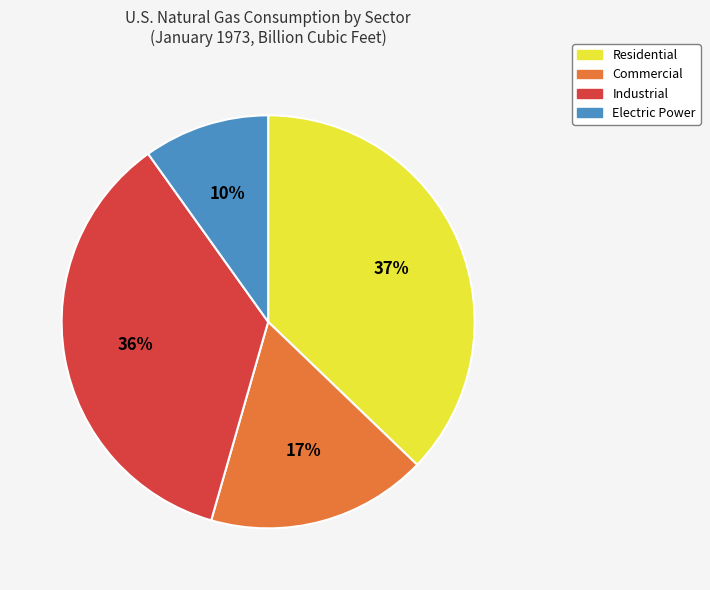

Does Industrial account for over 50% of the chart?

No